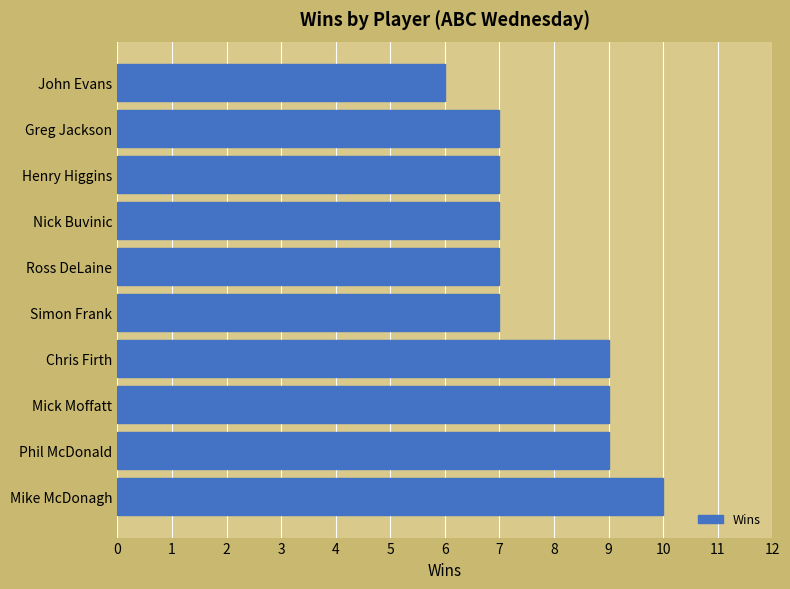

Approximately how many times larger is the value at John Evans compared to Phil McDonald?

0.7